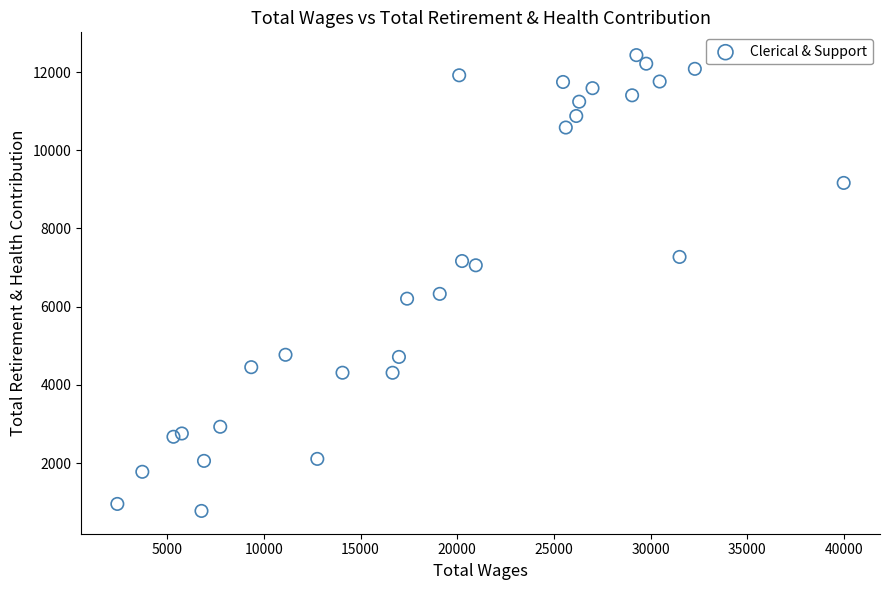

What is the range of X values (max minus min)?

37568